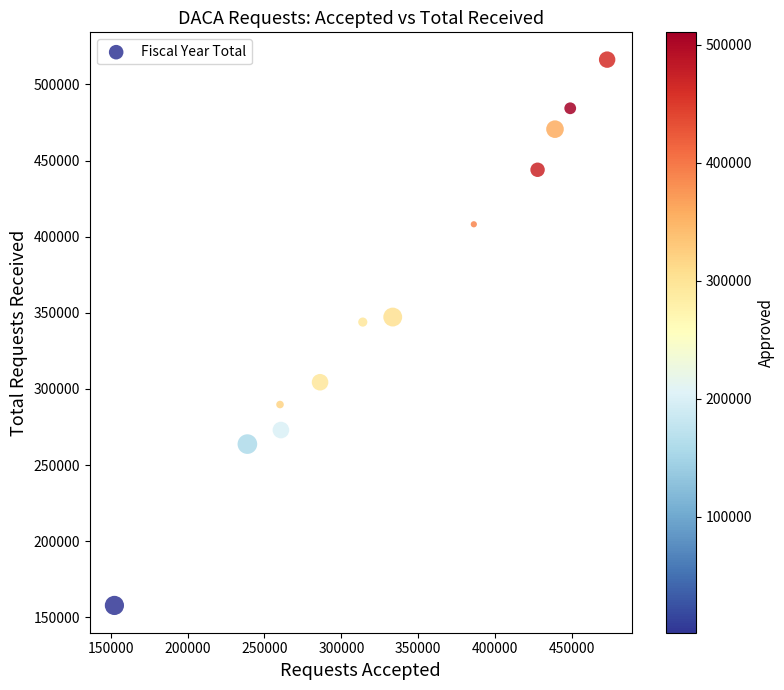

What is the average Y value?

358616